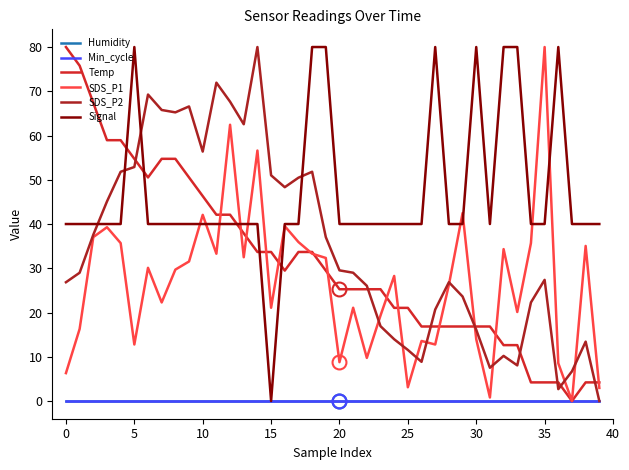

Does the chart have visible grid lines?

No